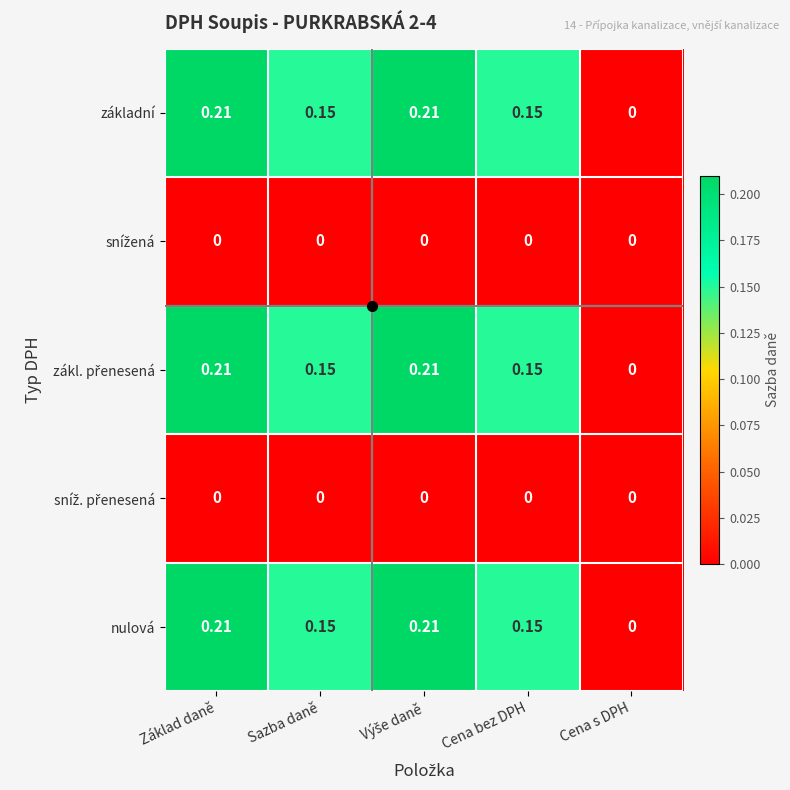

How many data points does each series have?

5